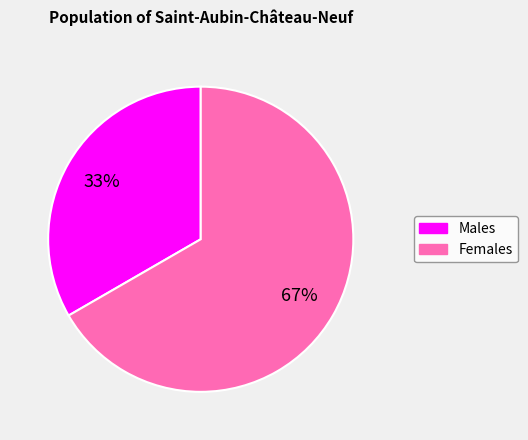

Is there a majority slice in this chart?

Yes